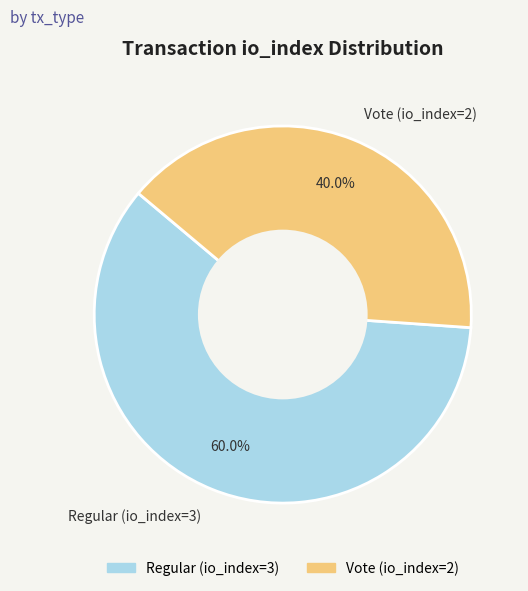

To the nearest percent, what is the difference between the largest and smallest slice percentages?

20%